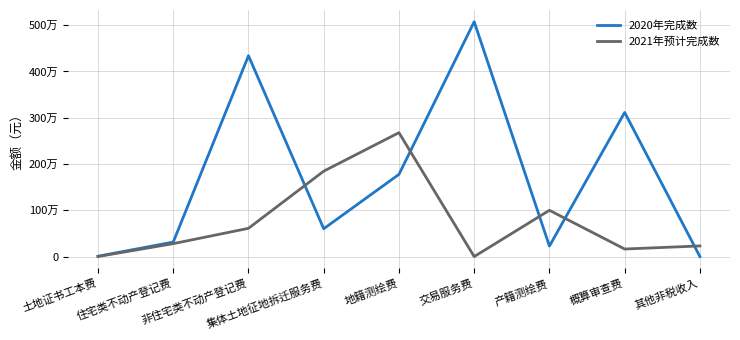

What is the difference between the second highest and second lowest values in the 2020年完成数 series?

4332555